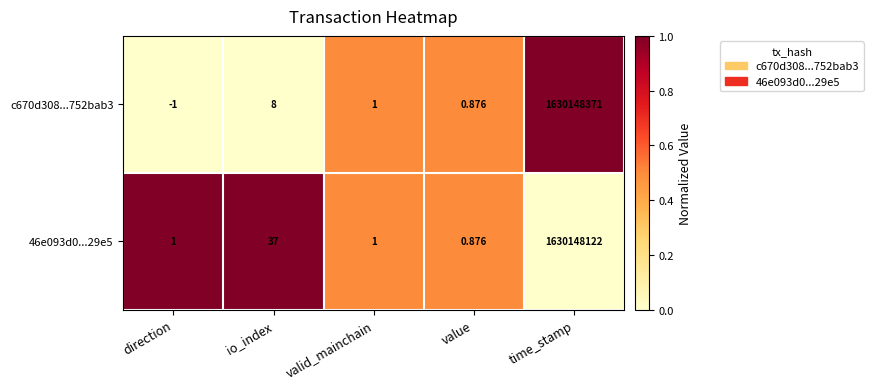

At which label is c670d308...752bab3 closest to 815074185?

io_index